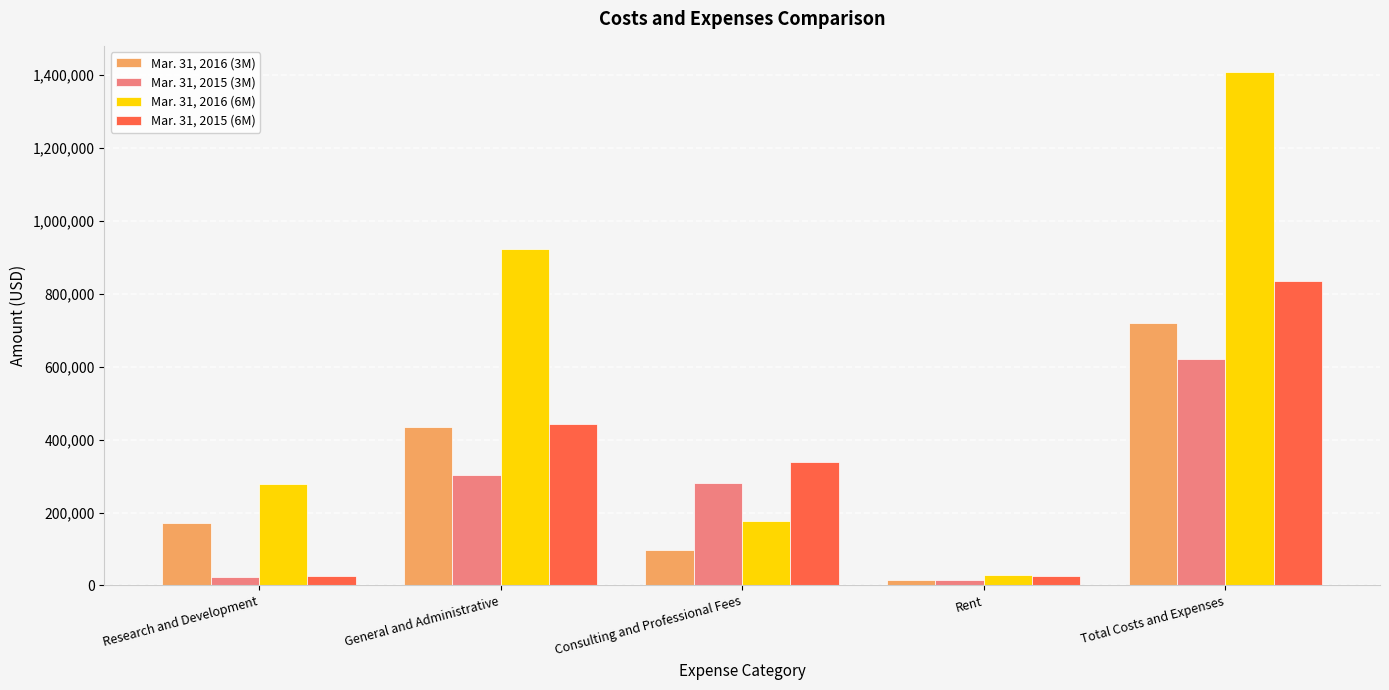

At how many categories does at least one series exceed 134662?

4